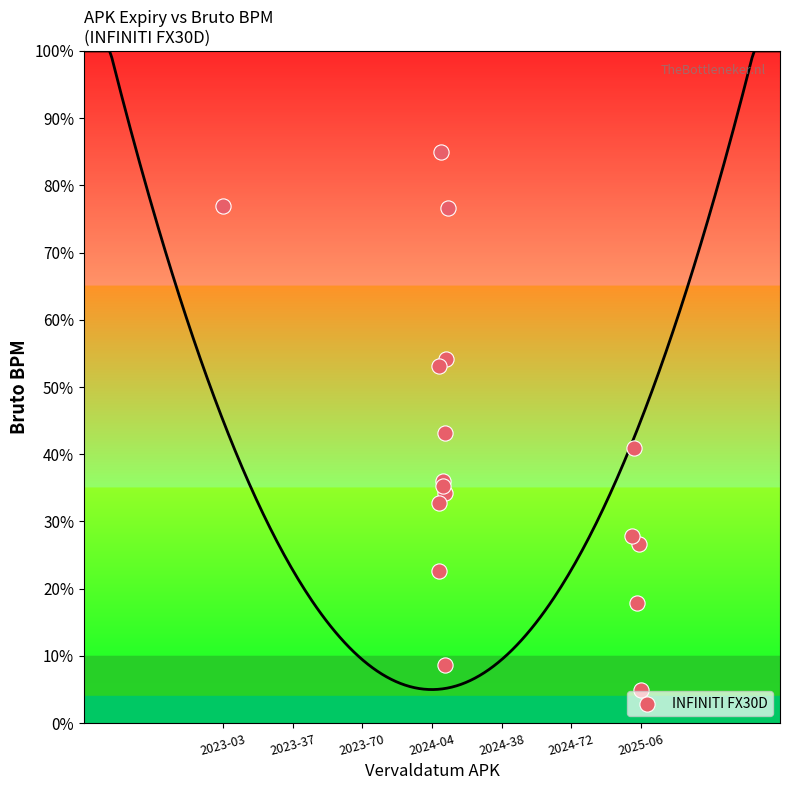

What Y value in the scatter plot is closest to 45?

43.1